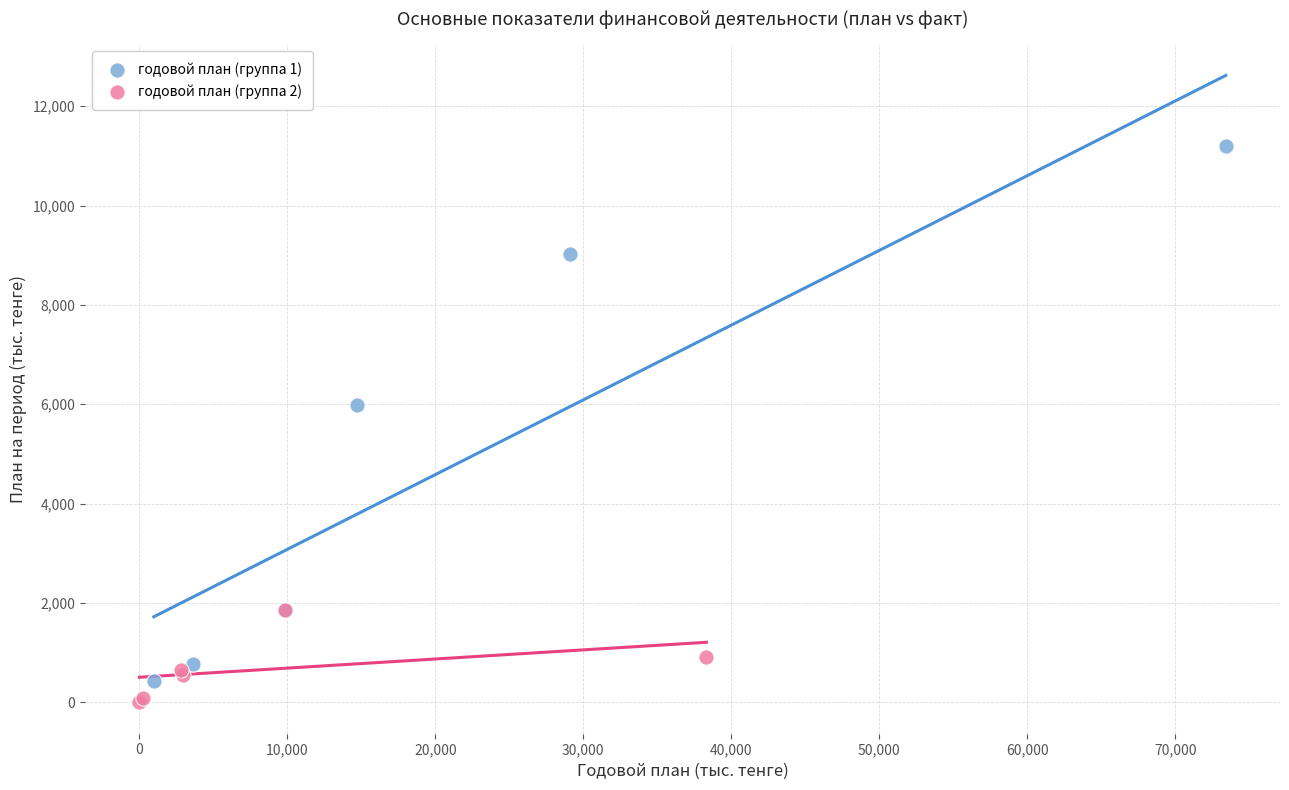

Which series contains the highest Y value?

годовой план (группа 1)